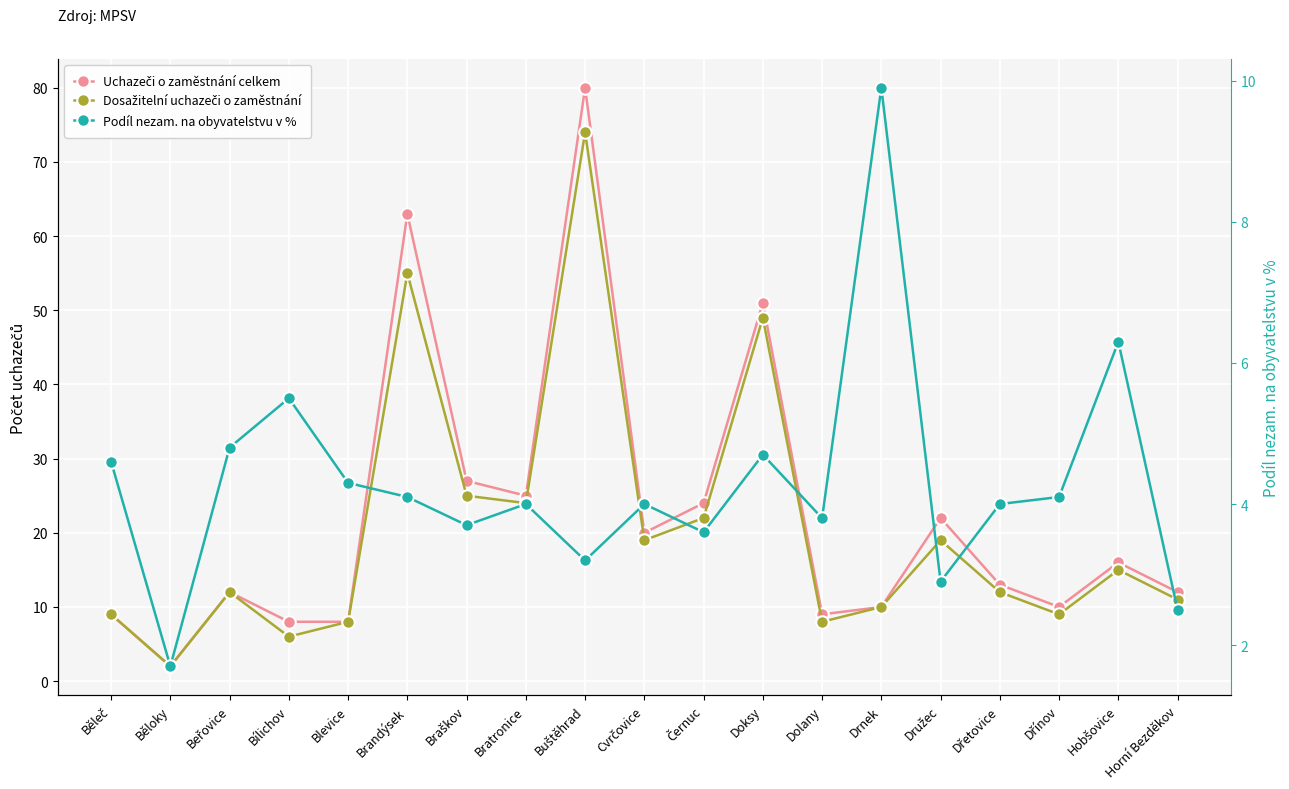

What is the label of the 16th point from the left?

Dřetovice